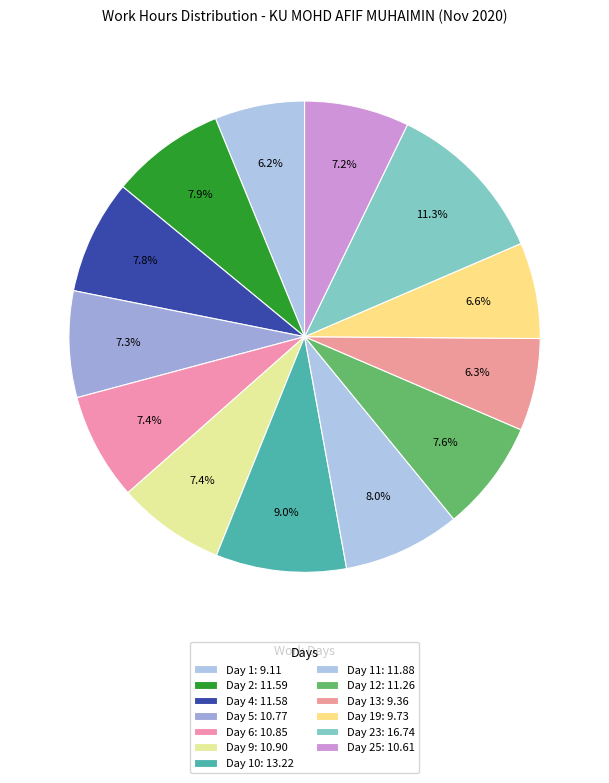

How many slices are in this pie chart?

13